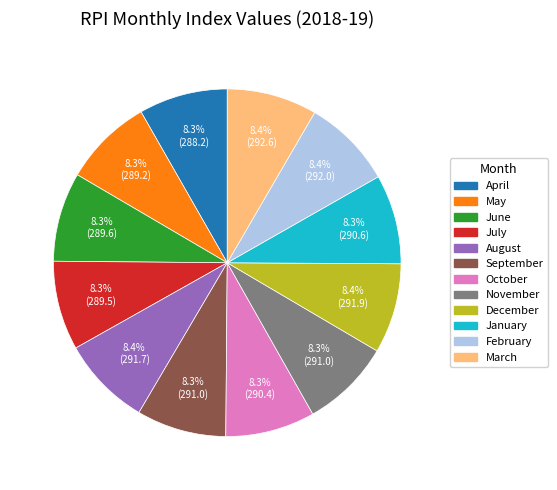

Does January represent more than half of the total?

No